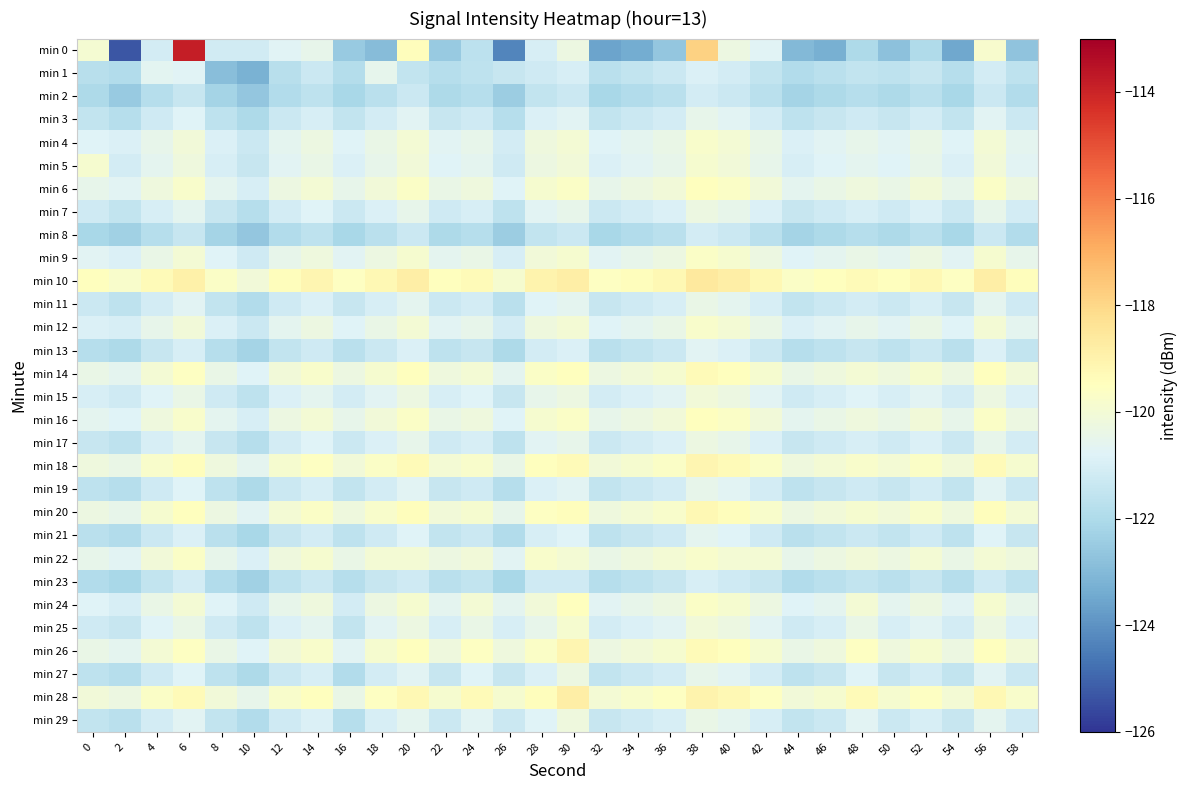

Which series has the largest range (max minus min)?

min 0